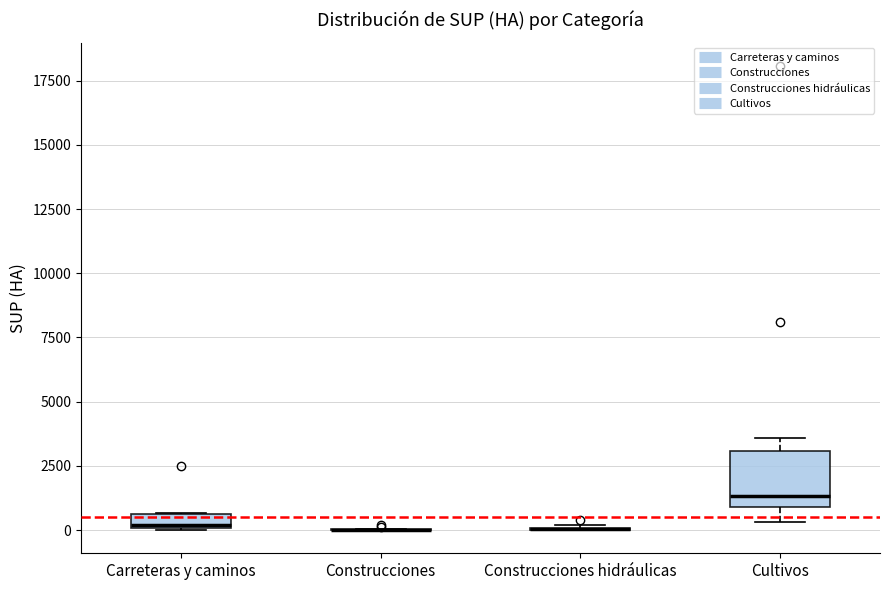

Which box is the tallest, from its lower edge to its upper edge?

Cultivos